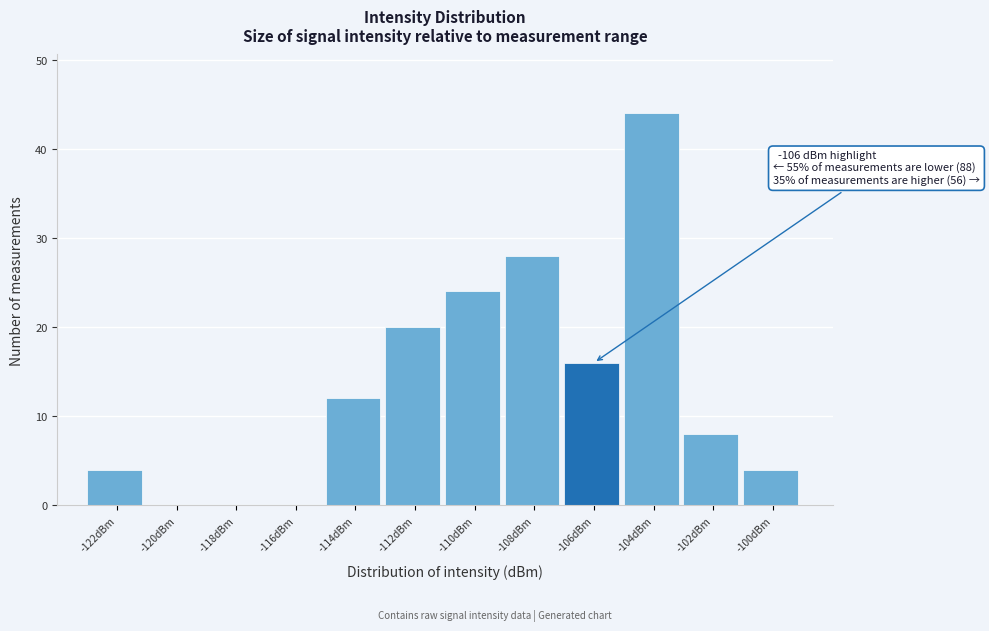

Reading right to left, transcribe all the data shown in this chart.

-100dBm=4	-102dBm=8	-104dBm=44	-106dBm=16	-108dBm=28	-110dBm=24	-112dBm=20	-114dBm=12	-116dBm=0	-118dBm=0	-120dBm=0	-122dBm=4